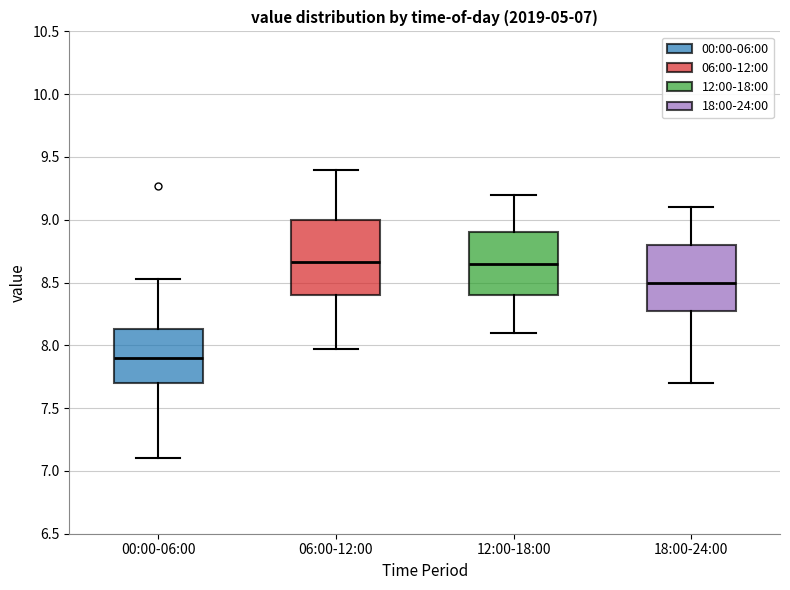

Comparing the boxes themselves (not the whiskers), which one is the tallest?

06:00-12:00